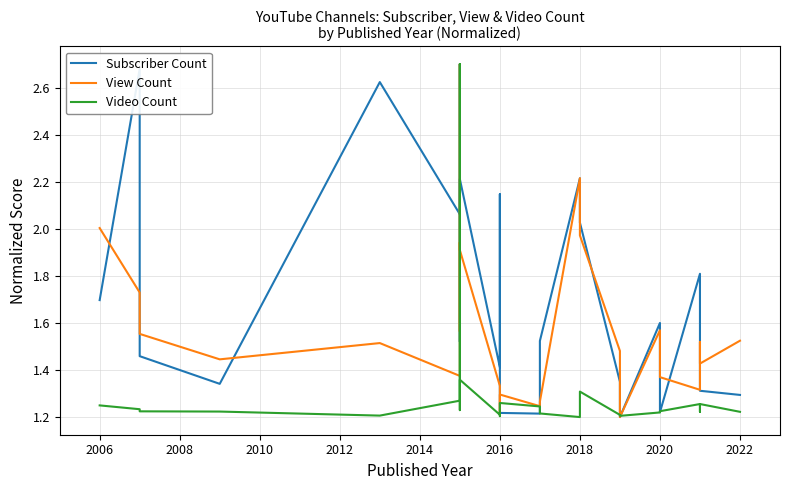

How many intersections are there between Video Count and Subscriber Count?

6